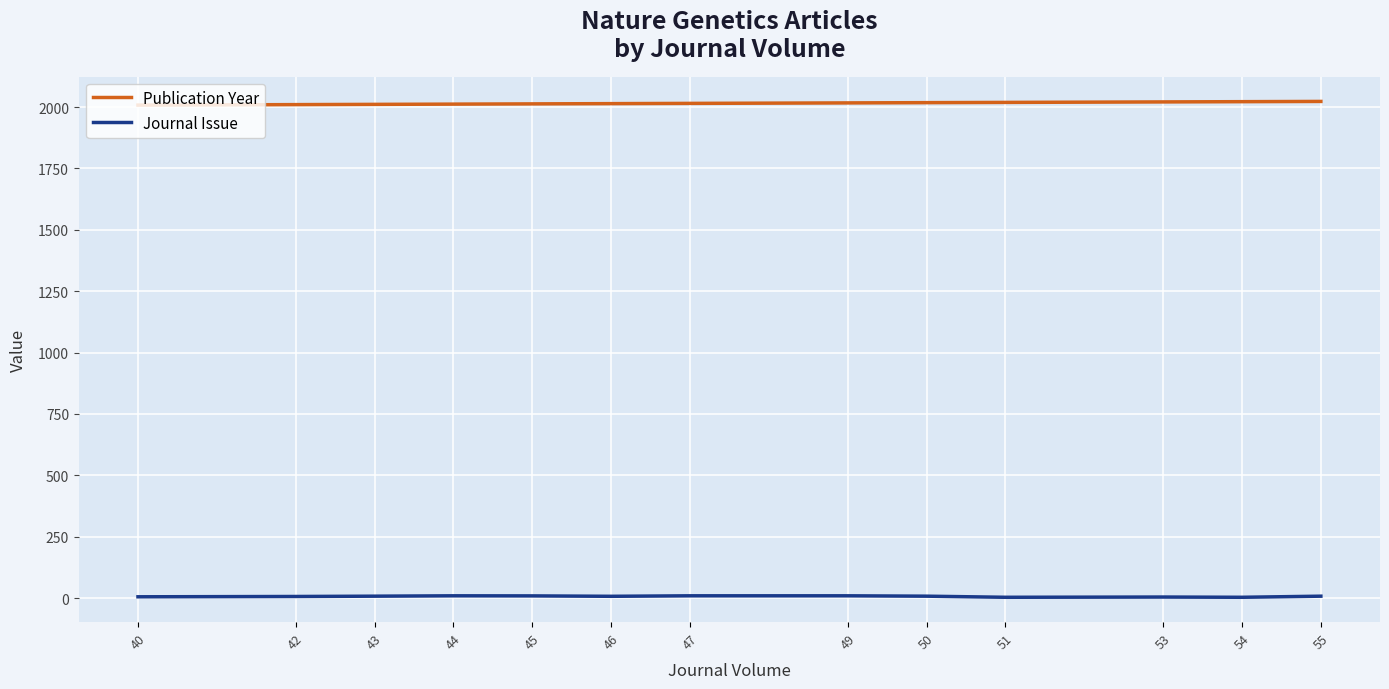

List the series in order of their overall mean, lowest first.

Journal Issue, Publication Year